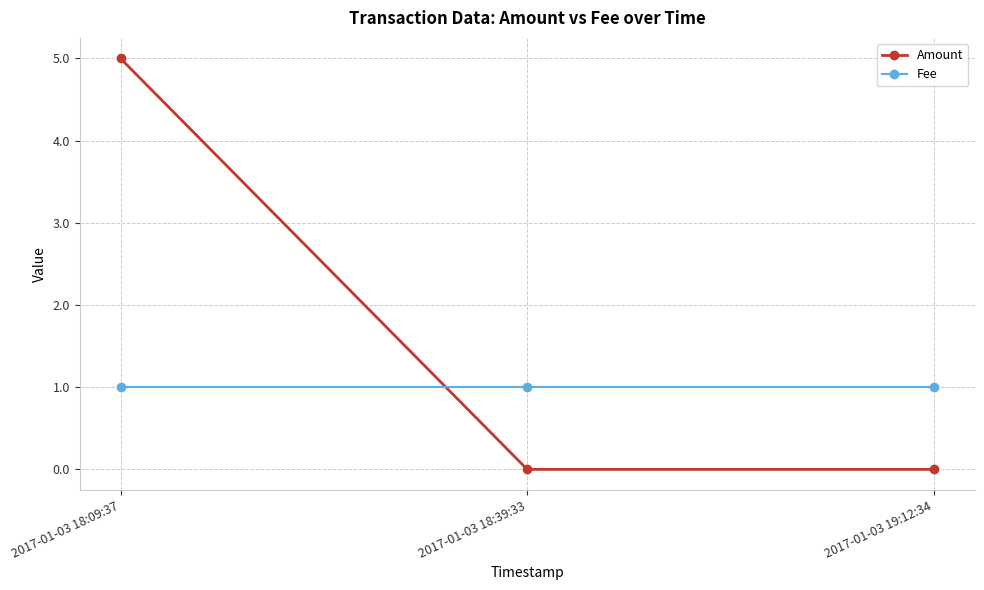

The Amount series shows -3 at 2017-01-03 19:12:34. True or false?

False